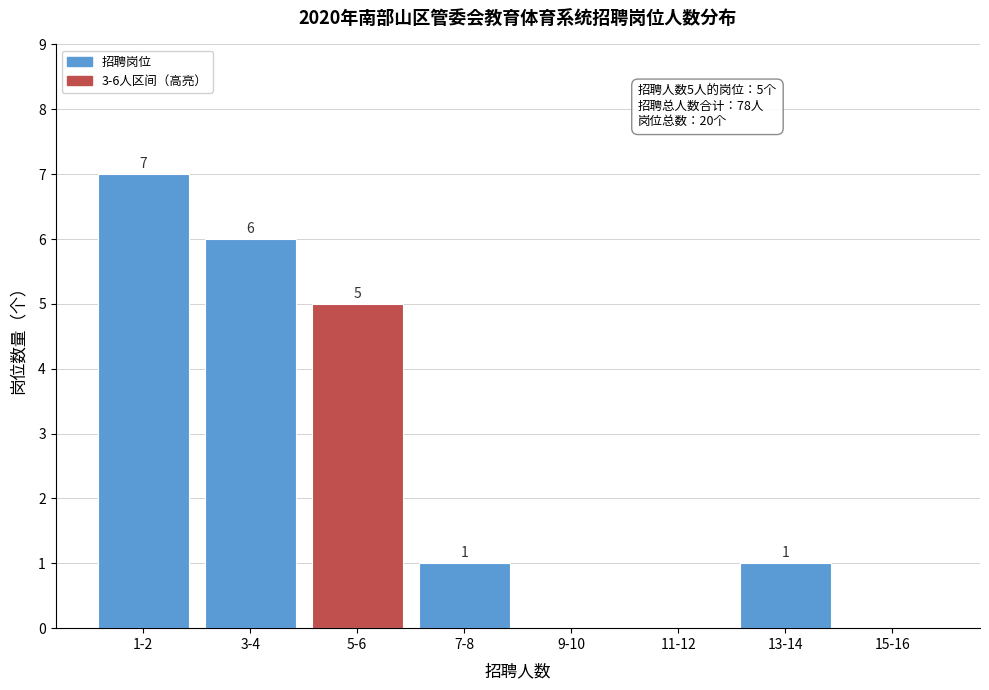

Reading left to right, extract all data points from this chart.

1-2=7	3-4=6	5-6=5	7-8=1	9-10=0	11-12=0	13-14=1	15-16=0